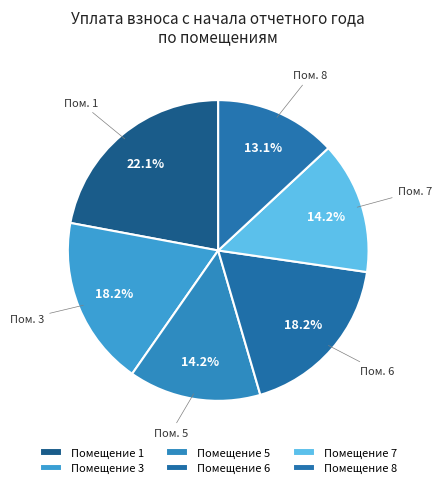

Is there any slice that represents more than half of the pie?

No